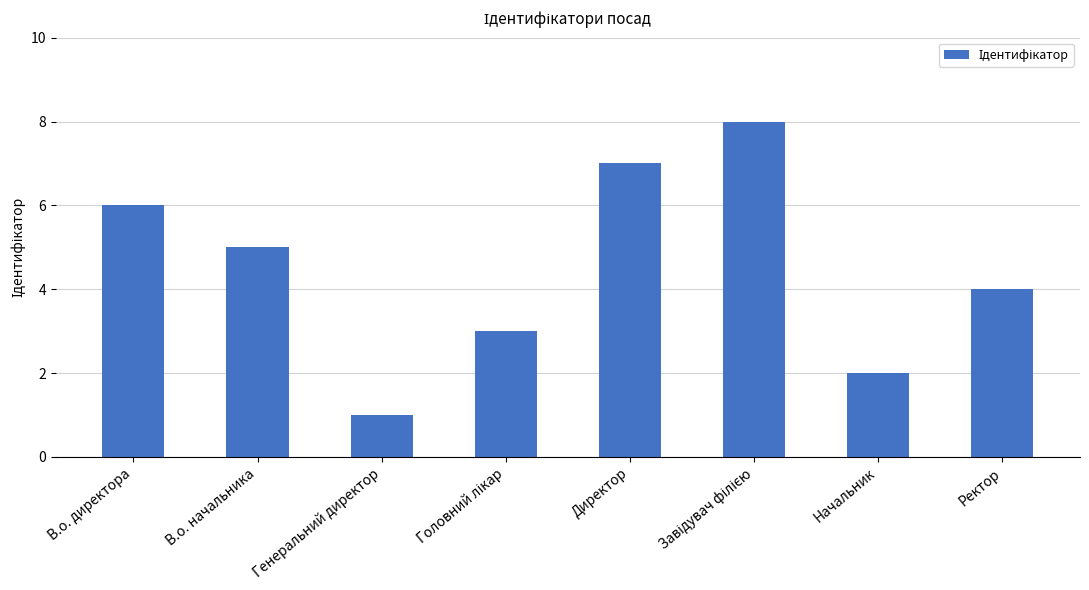

Are the bars horizontal?

No